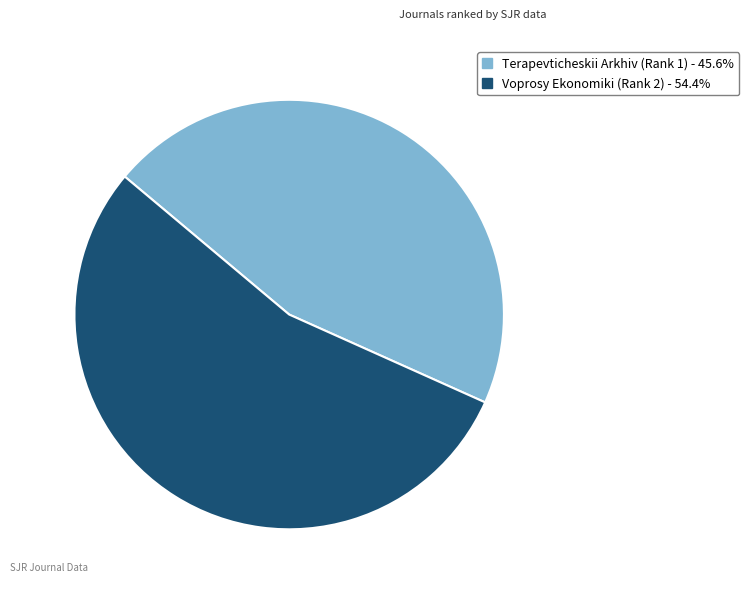

What is the ratio of the value at Voprosy Ekonomiki (Rank 2) to the value at Terapevticheskii Arkhiv (Rank 1)?

1.2